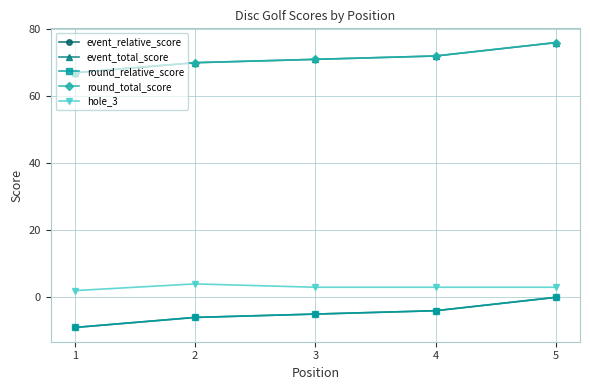

What is the smallest value displayed?

-9